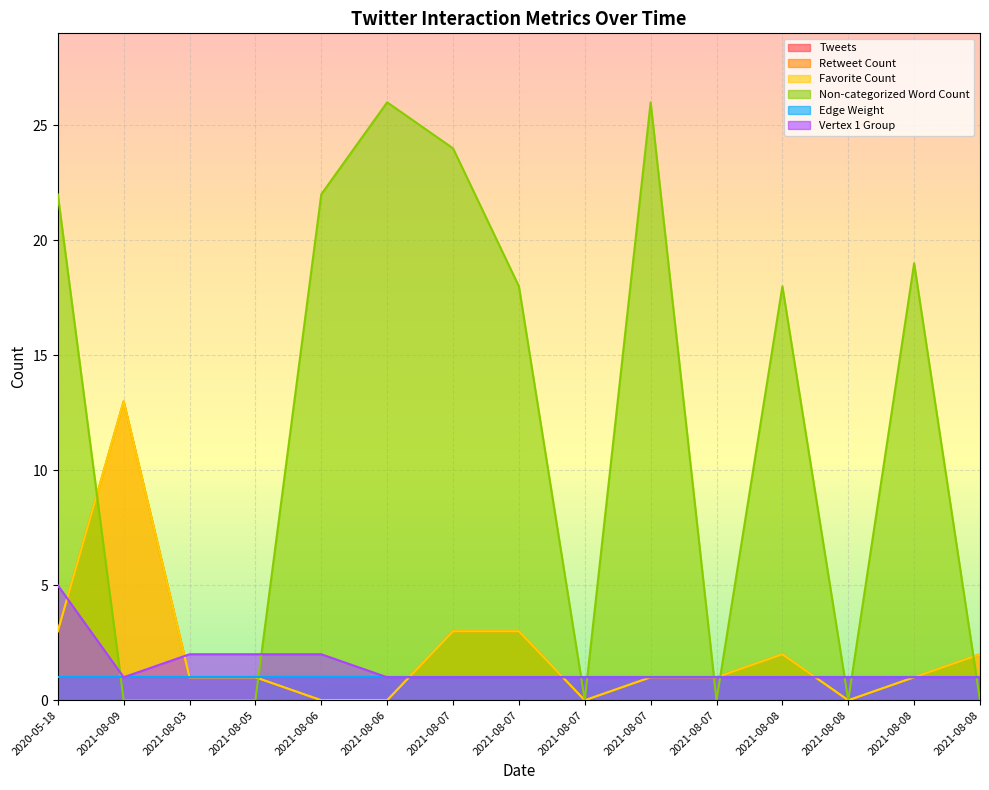

Which series has the largest total across all categories?

Non-categorized Word Count